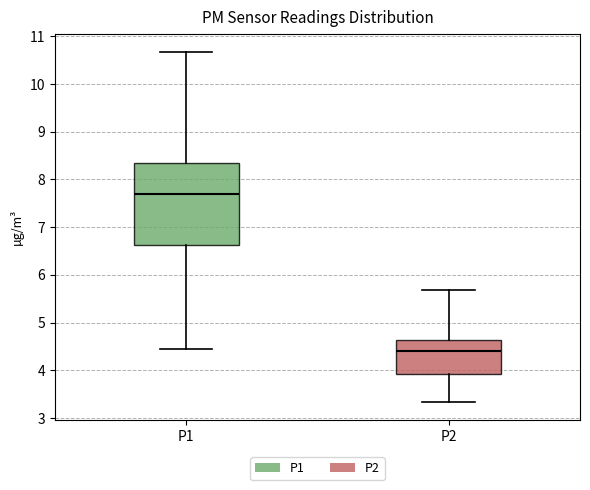

Where does the median line of the box for P2 sit on the y-axis? The values are not printed on the chart, so give them approximately, as read against the axis.

4.4